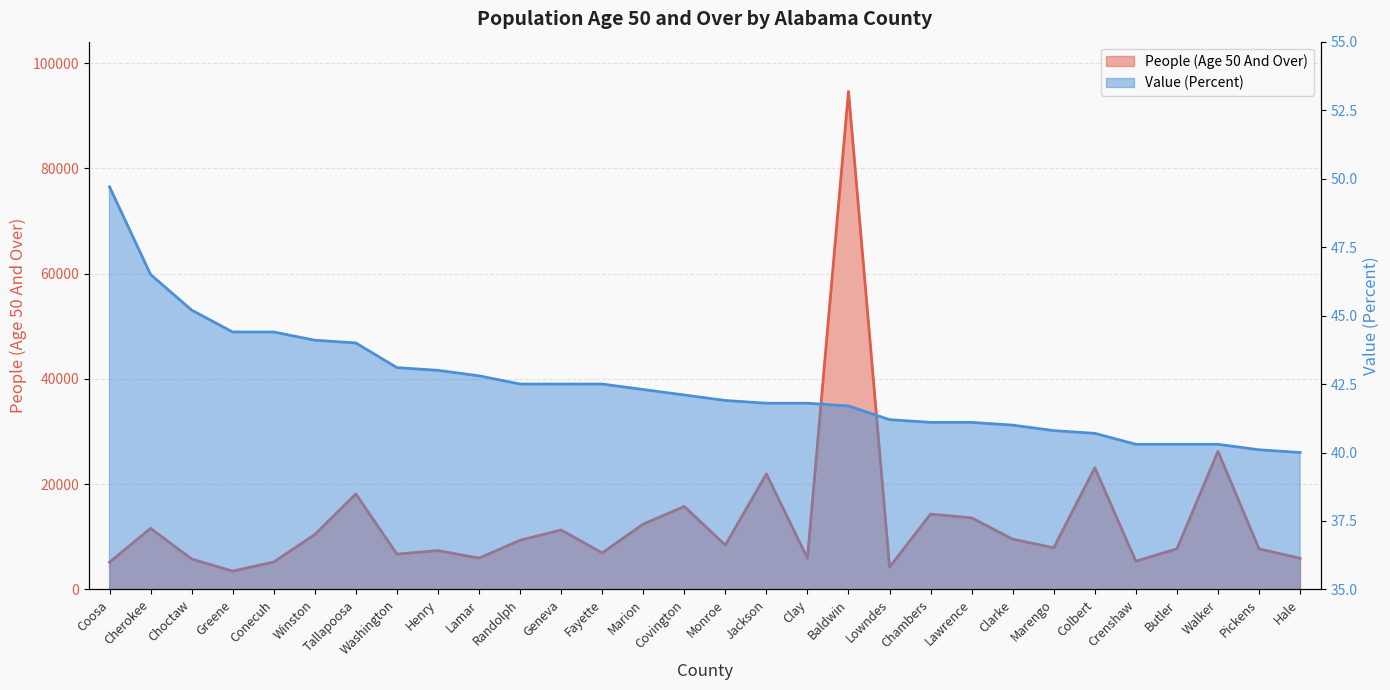

How many values in the Value (Percent) series exceed 42?

15